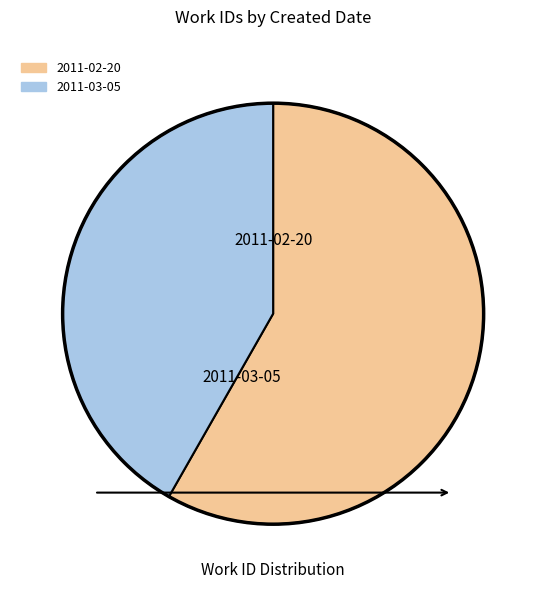

Which slice is the largest?

2011-02-20